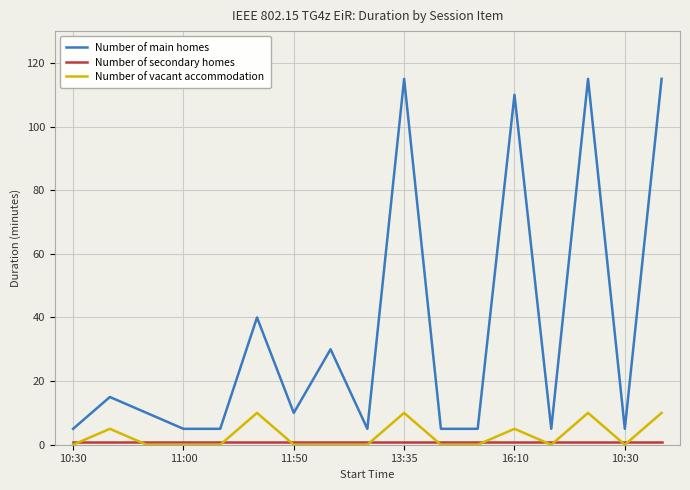

True or false: Number of main homes and Number of vacant accommodation intersect in this chart.

False